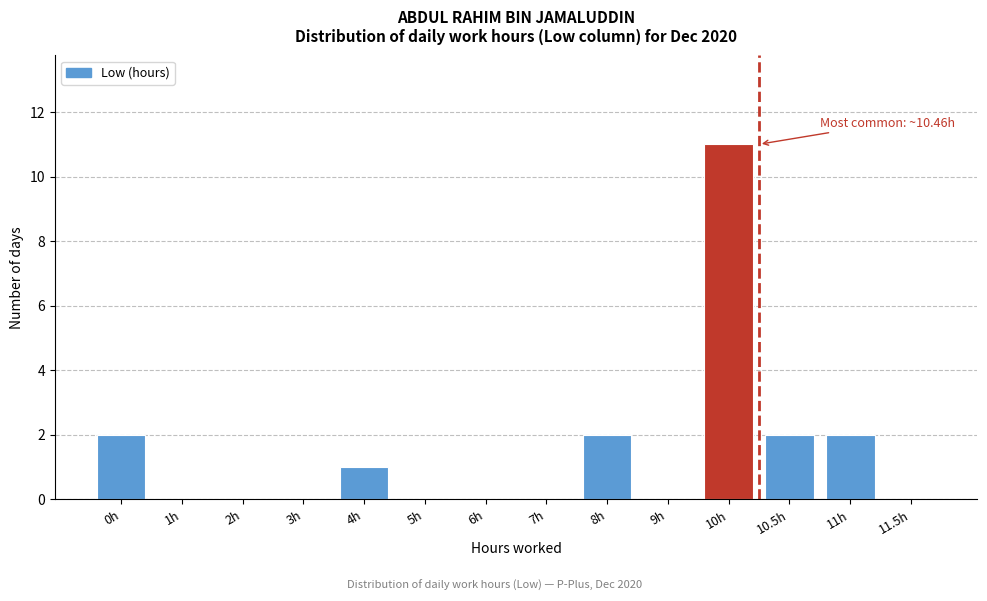

Reading left to right, transcribe all the data shown in this chart.

0h=2	1h=0	2h=0	3h=0	4h=1	5h=0	6h=0	7h=0	8h=2	9h=0	10h=11	10.5h=2	11h=2	11.5h=0